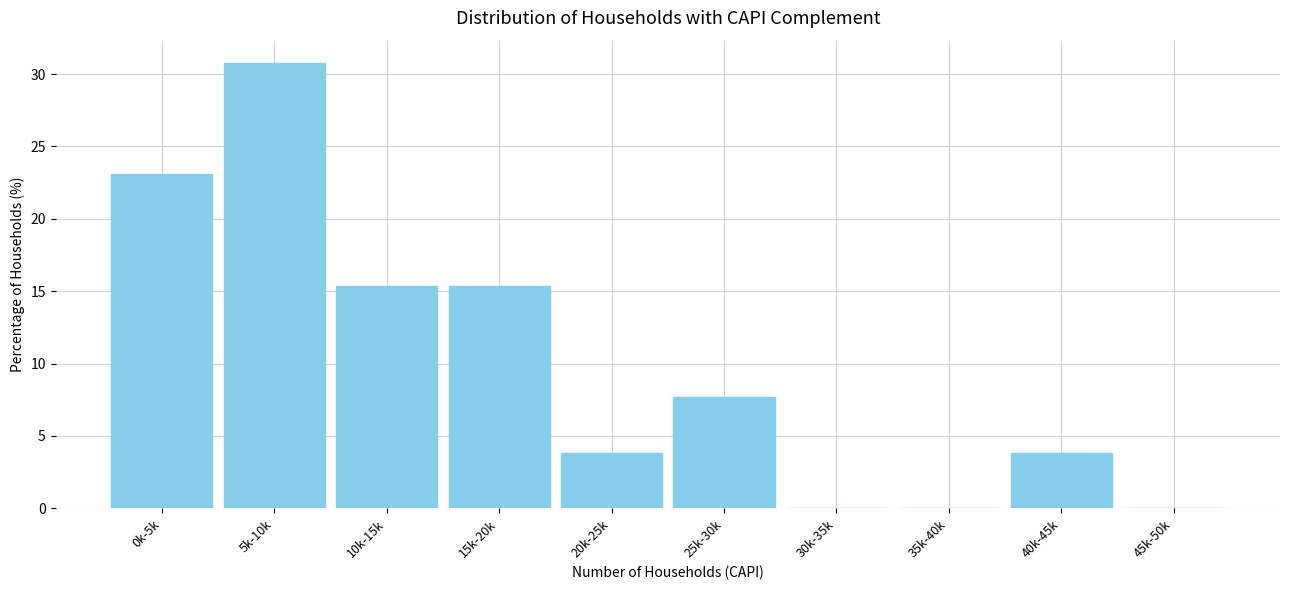

Reading right to left, what are all the values shown in this chart?

45k-50k=0.0	40k-45k=3.8	35k-40k=0.0	30k-35k=0.0	25k-30k=7.7	20k-25k=3.8	15k-20k=15.4	10k-15k=15.4	5k-10k=30.8	0k-5k=23.1